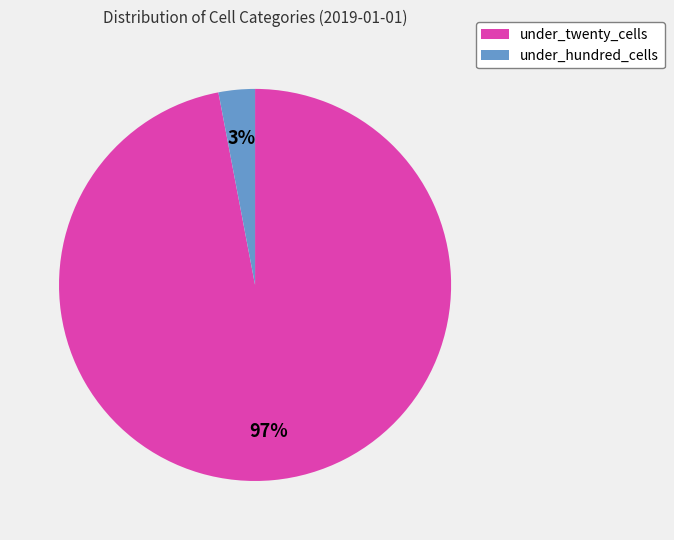

Is it true that under_twenty_cells is 97% of the pie?

True